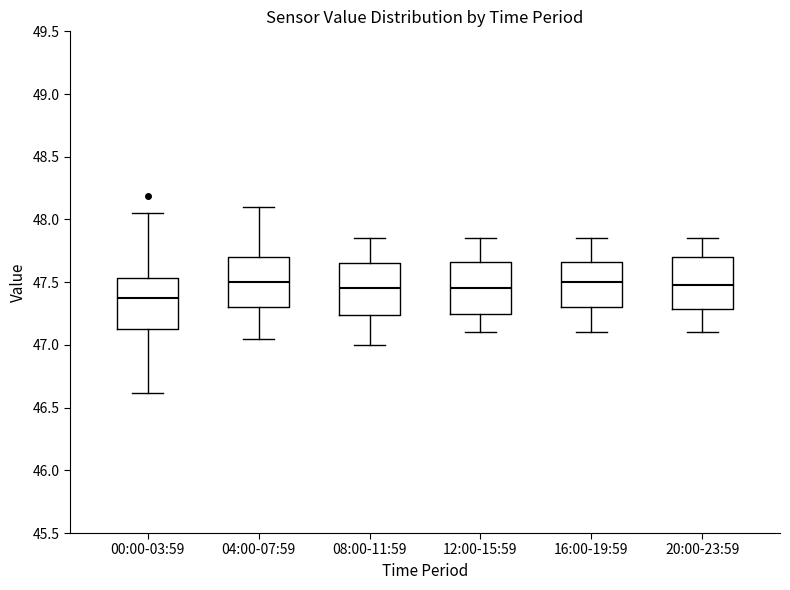

Reading left to right, transcribe this box plot: for each box, give where its median line is, the range the box spans, and where its two whiskers end, as read against the y-axis. The values are not printed on the chart, so give them approximately, as read against the axis.

00:00-03:59: median 47.40, box 47.15 to 47.55, whiskers 46.60 to 48.05
04:00-07:59: median 47.50, box 47.30 to 47.70, whiskers 47.05 to 48.10
08:00-11:59: median 47.45, box 47.25 to 47.65, whiskers 47.00 to 47.85
12:00-15:59: median 47.45, box 47.25 to 47.65, whiskers 47.10 to 47.85
16:00-19:59: median 47.50, box 47.30 to 47.65, whiskers 47.10 to 47.85
20:00-23:59: median 47.50, box 47.30 to 47.70, whiskers 47.10 to 47.85